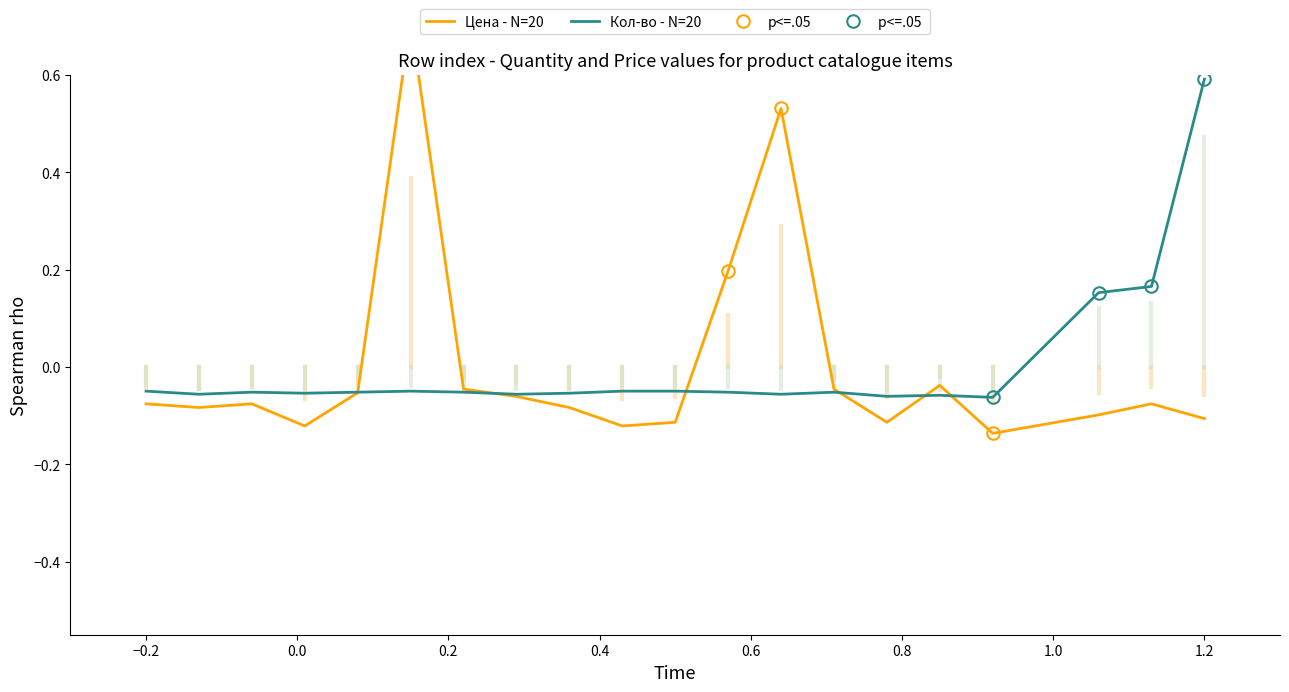

True or false: Цена and Кол-во cross at least once.

True